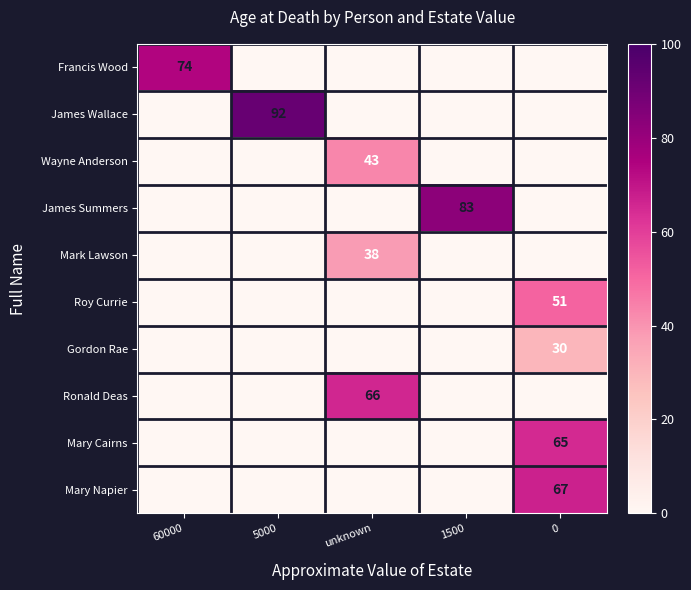

The James Wallace series shows 92 at 5000. True or false?

True